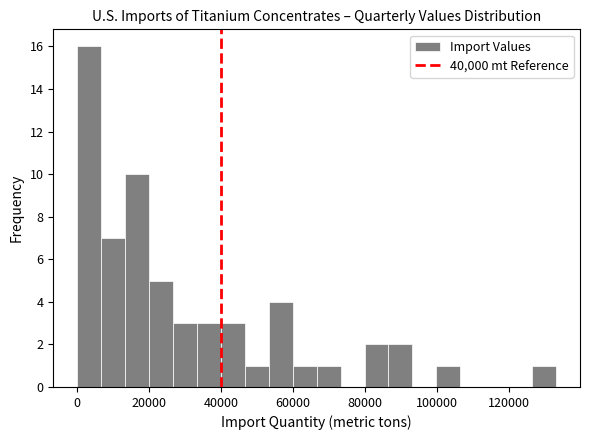

Around what value on the x-axis is the tallest bar? Give the approximate position of its centre, as read against the axis.

4000